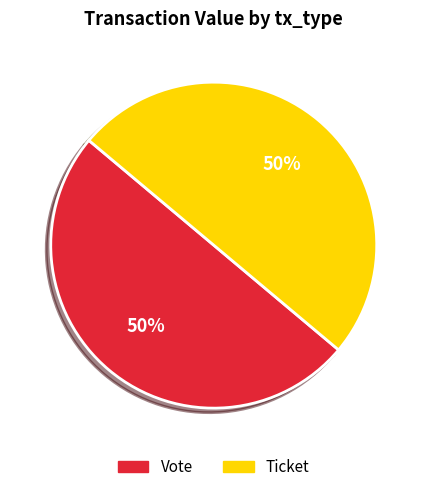

Count the number of slices in the pie.

2